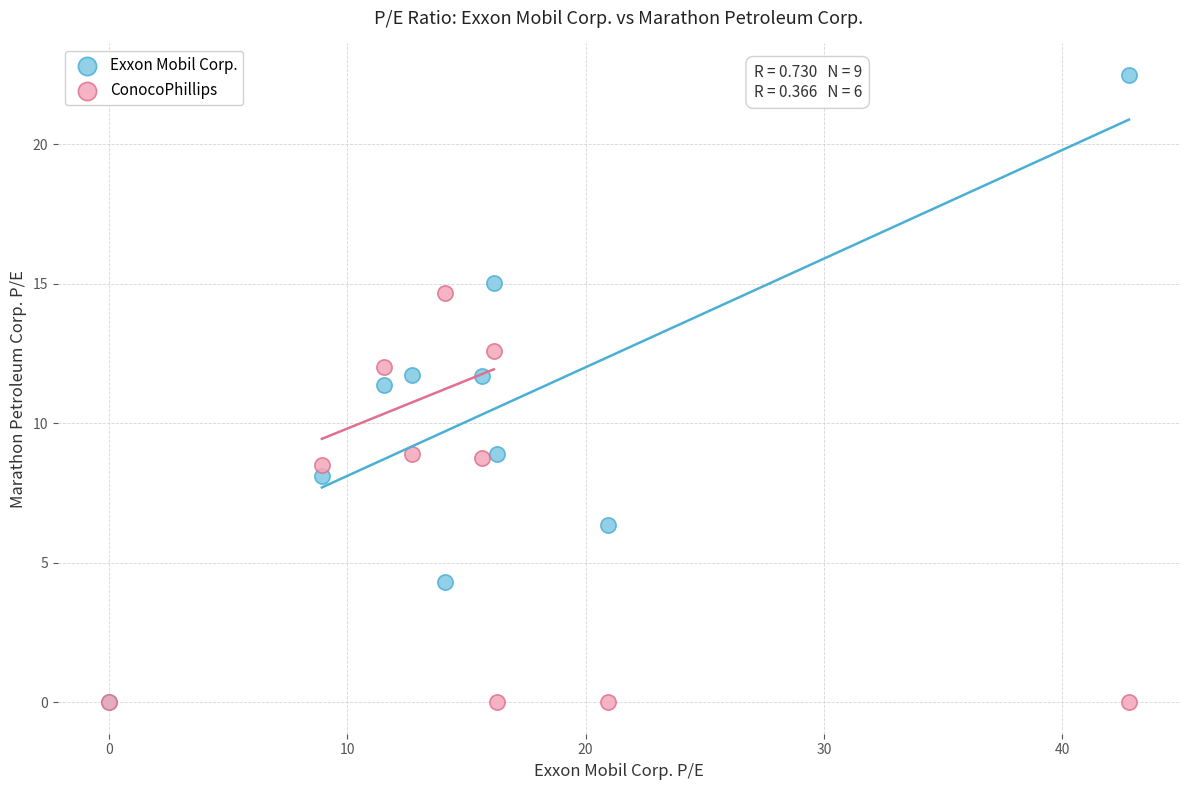

In the Exxon Mobil Corp. series, what Y value is closest to 11?

11.4